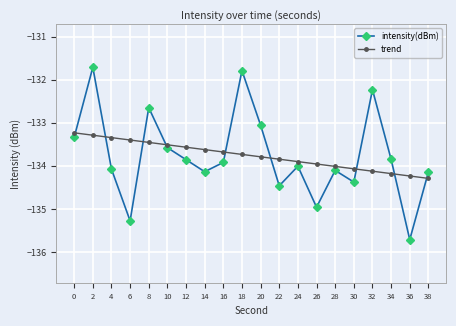

What is the average value of the trend series?

-133.8